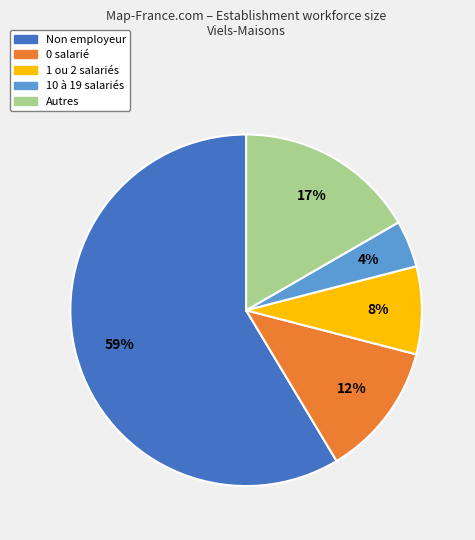

Is there any slice that represents more than half of the pie?

Yes